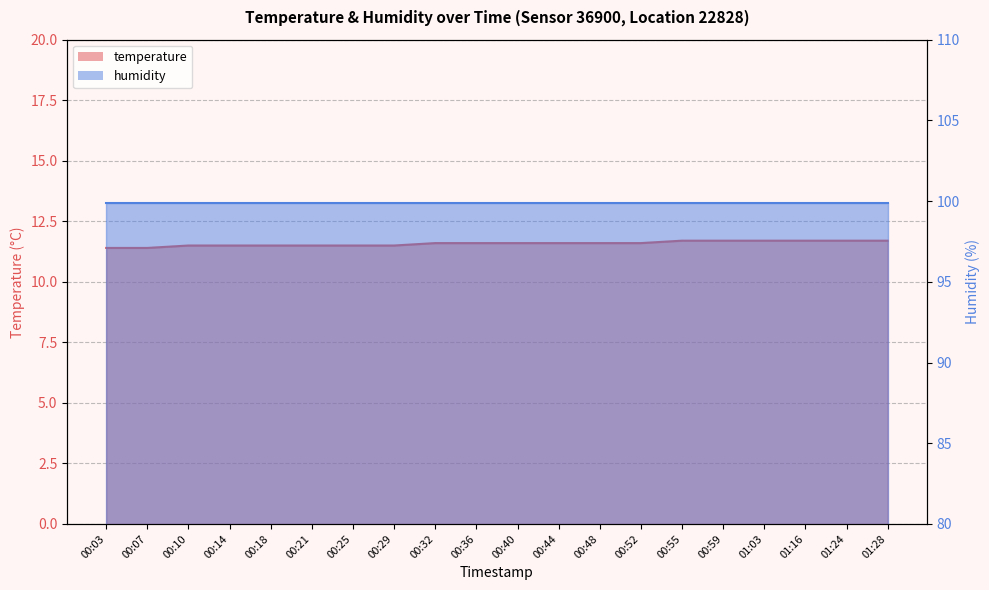

Reading left to right, transcribe all the data shown in this chart.

00:03=11.4	00:07=11.4	00:10=11.5	00:14=11.5	00:18=11.5	00:21=11.5	00:25=11.5	00:29=11.5	00:32=11.6	00:36=11.6	00:40=11.6	00:44=11.6	00:48=11.6	00:52=11.6	00:55=11.7	00:59=11.7	01:03=11.7	01:16=11.7	01:24=11.7	01:28=11.7